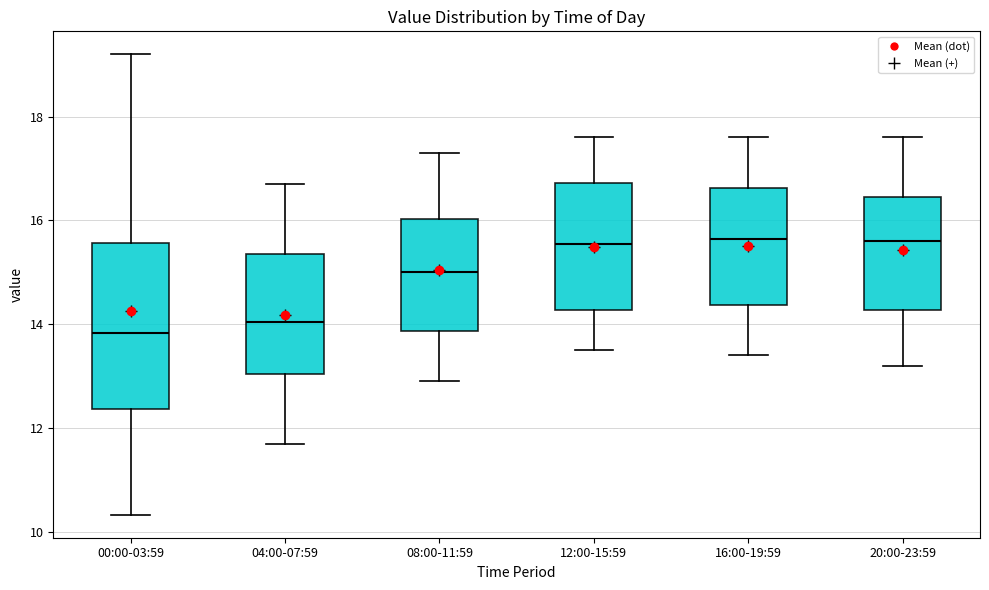

Reading left to right, read every box against the y-axis: the position of its median line, the range the box covers, and the ends of its whiskers. The values are not printed on the chart, so give them approximately, as read against the axis.

00:00-03:59: median 13.8, box 12.4 to 15.6, whiskers 10.4 to 19.2
04:00-07:59: median 14.0, box 13.0 to 15.4, whiskers 11.8 to 16.8
08:00-11:59: median 15.0, box 13.8 to 16.0, whiskers 13.0 to 17.4
12:00-15:59: median 15.6, box 14.2 to 16.8, whiskers 13.6 to 17.6
16:00-19:59: median 15.6, box 14.4 to 16.6, whiskers 13.4 to 17.6
20:00-23:59: median 15.6, box 14.2 to 16.4, whiskers 13.2 to 17.6